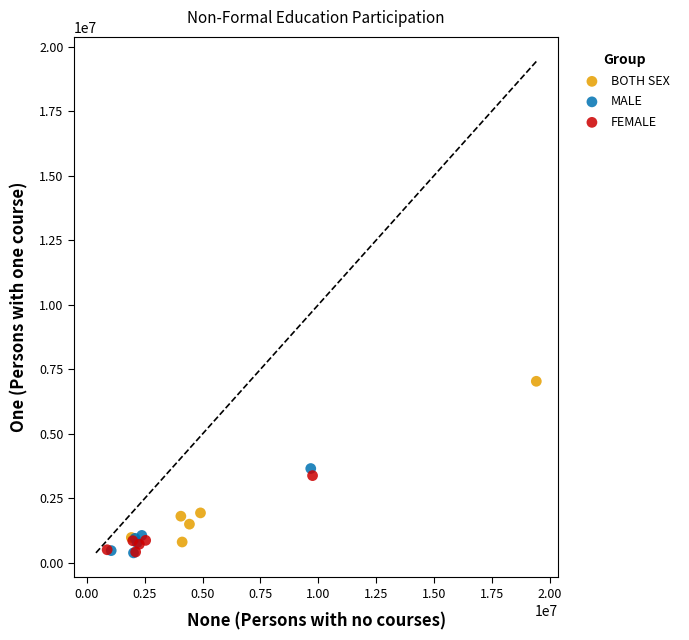

Which series reaches the maximum Y coordinate?

BOTH SEX